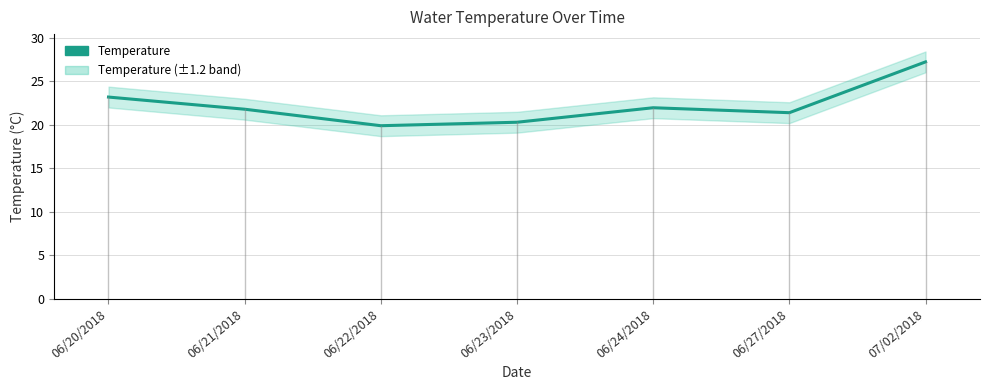

How many data points are less than 21?

2